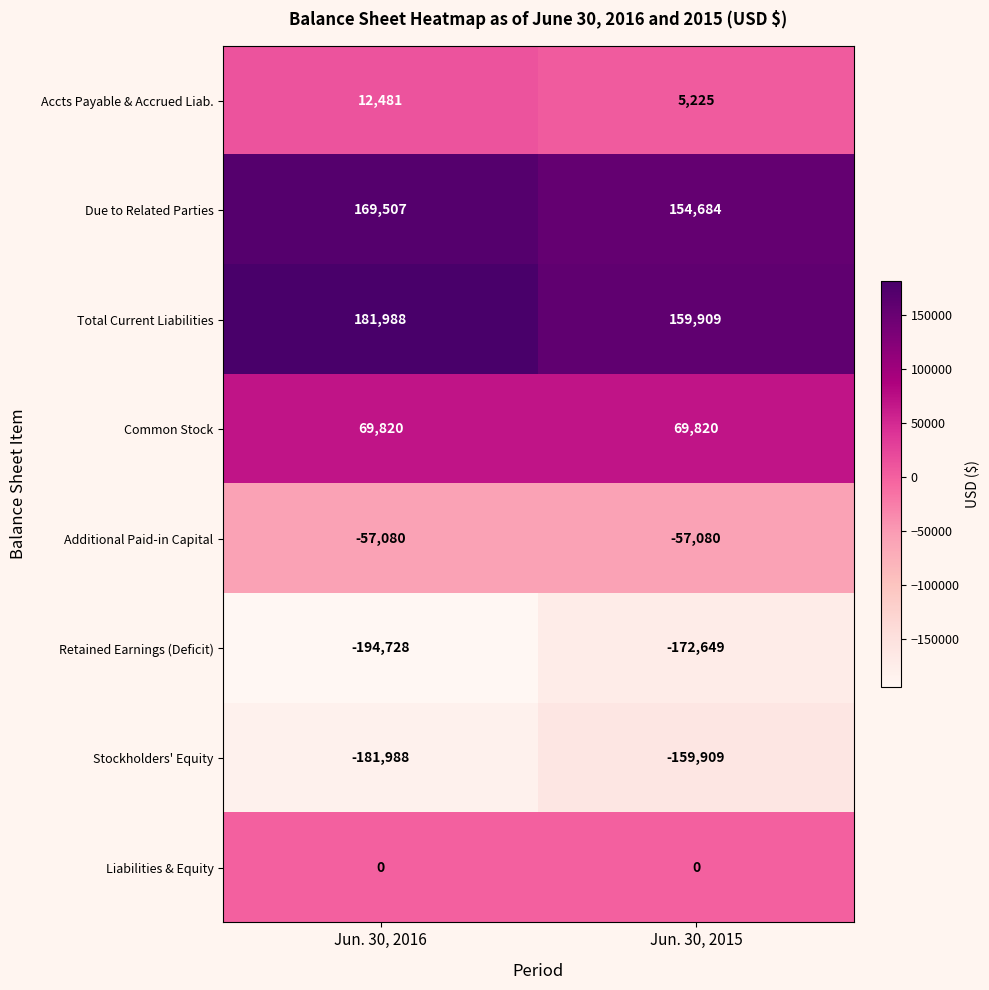

Reading left to right, transcribe all the data shown in this chart.

Accts Payable & Accrued Liab.: Jun. 30, 2016=12481	Jun. 30, 2015=5225
Due to Related Parties: Jun. 30, 2016=169507	Jun. 30, 2015=154684
Total Current Liabilities: Jun. 30, 2016=181988	Jun. 30, 2015=159909
Common Stock: Jun. 30, 2016=69820	Jun. 30, 2015=69820
Additional Paid-in Capital: Jun. 30, 2016=-57080	Jun. 30, 2015=-57080
Retained Earnings (Deficit): Jun. 30, 2016=-194728	Jun. 30, 2015=-172649
Stockholders' Equity: Jun. 30, 2016=-181988	Jun. 30, 2015=-159909
Liabilities & Equity: Jun. 30, 2016=0	Jun. 30, 2015=0